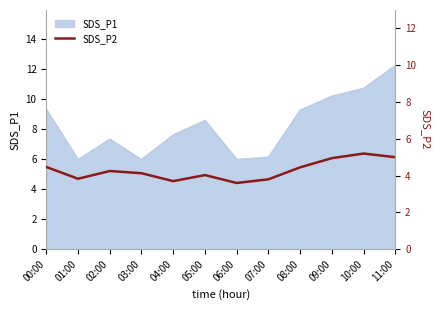

True or false: the data shows 3.7 at 04:00.

True